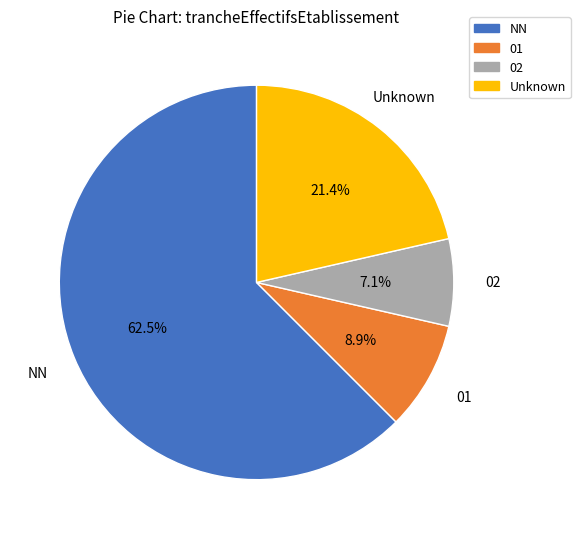

How many segments does this pie chart have?

4